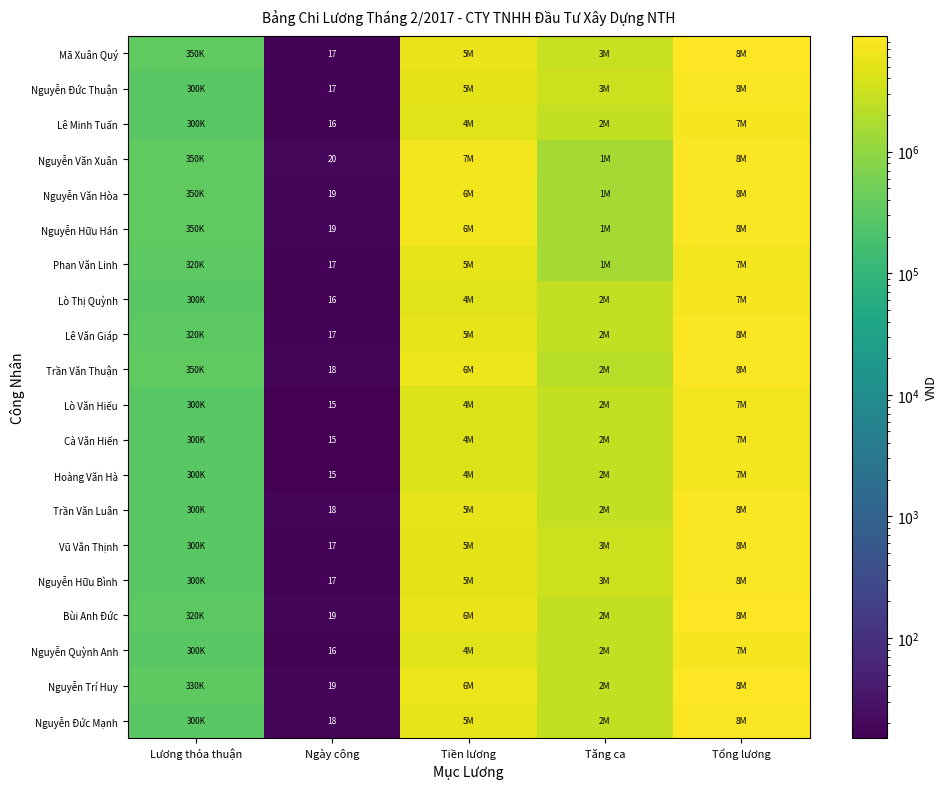

Is it true that Lê Minh Tuấn equals 16 at Ngày công?

True